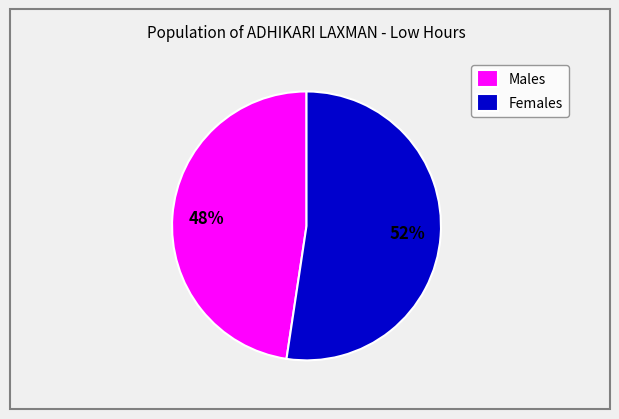

To the nearest percent, what is the average slice percentage?

50%